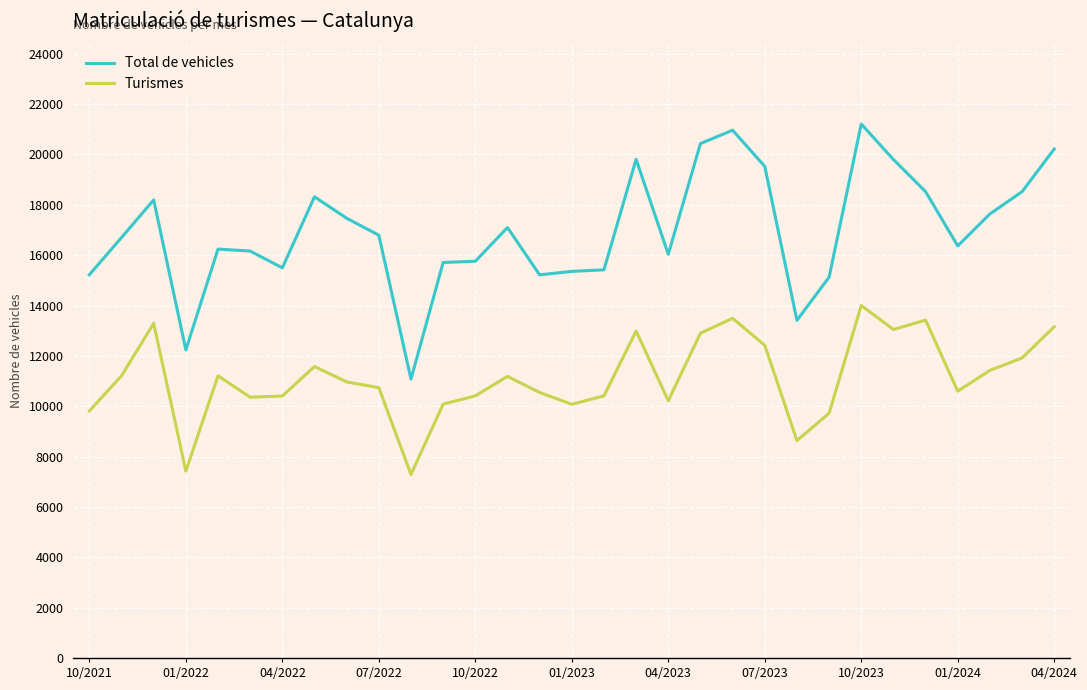

What is the highest value of the Turismes series?

14002